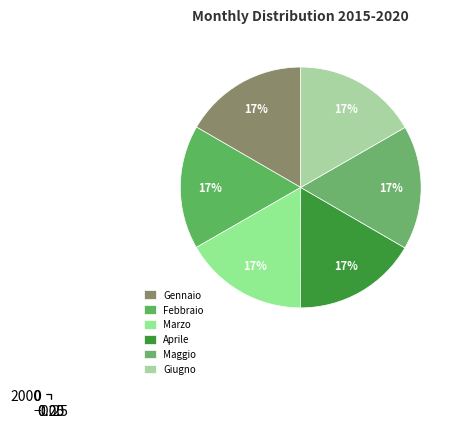

Combined, what portion of the pie is Marzo and Gennaio?

33.3%